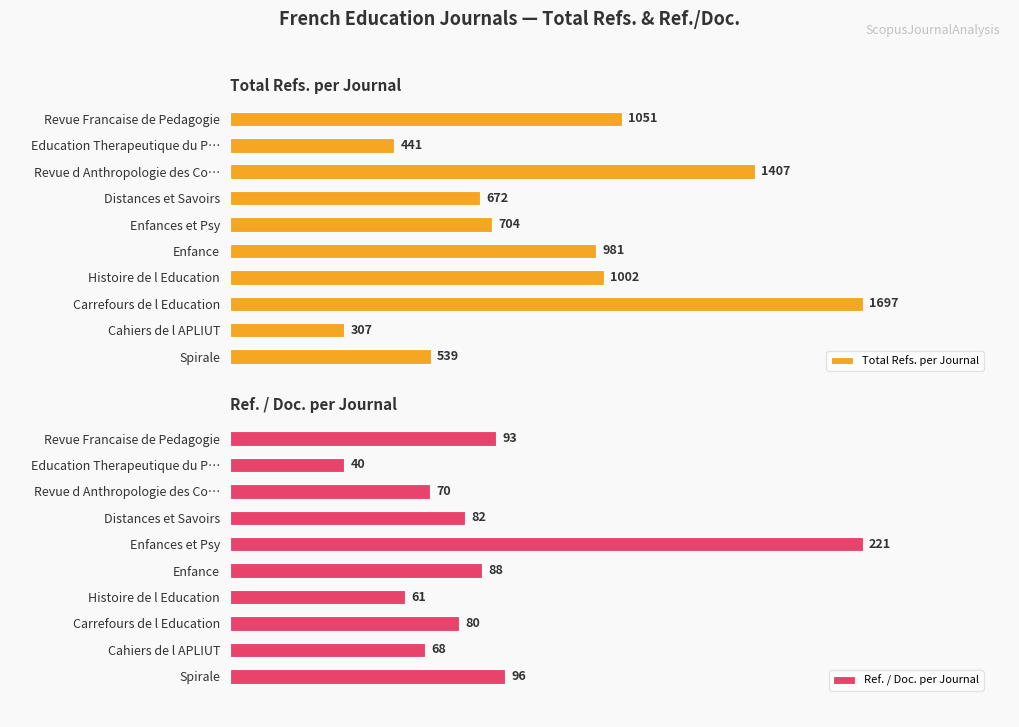

How many bars are there in total?

20